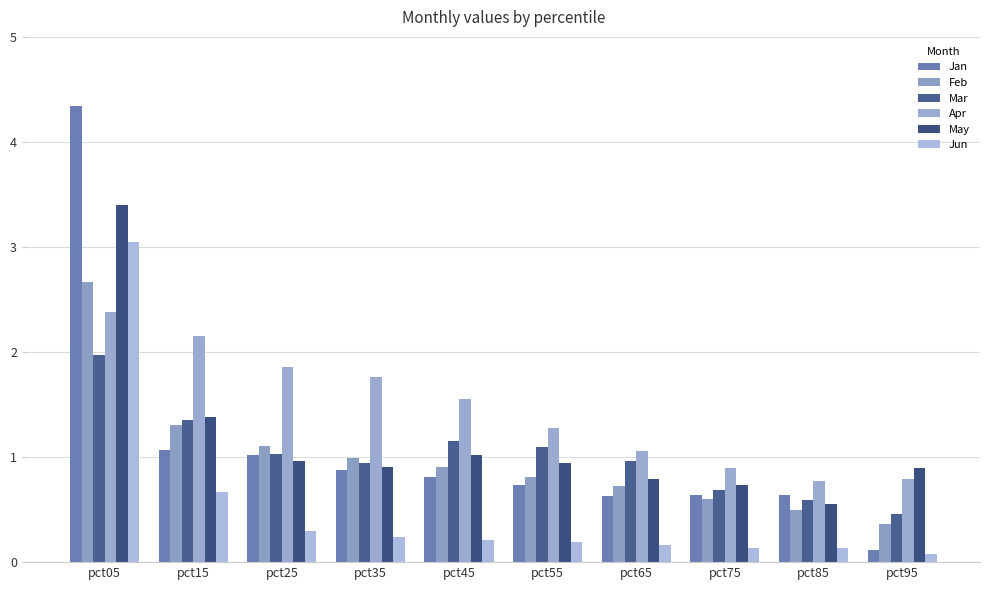

What is the value of the Mar bar at the 2nd from the left?

1.3